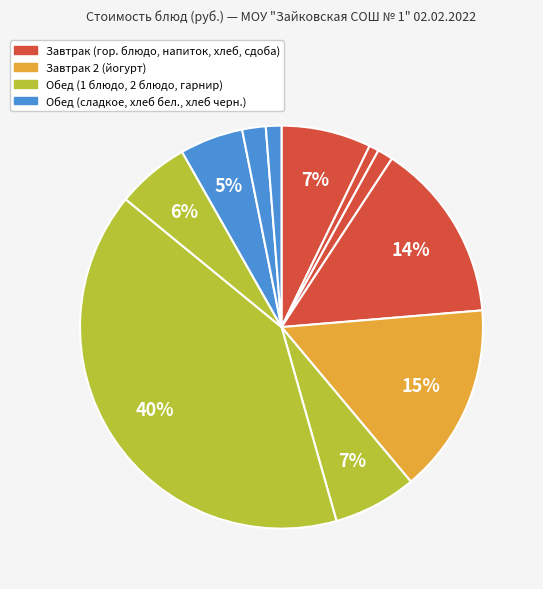

How many slices are in this pie chart?

11